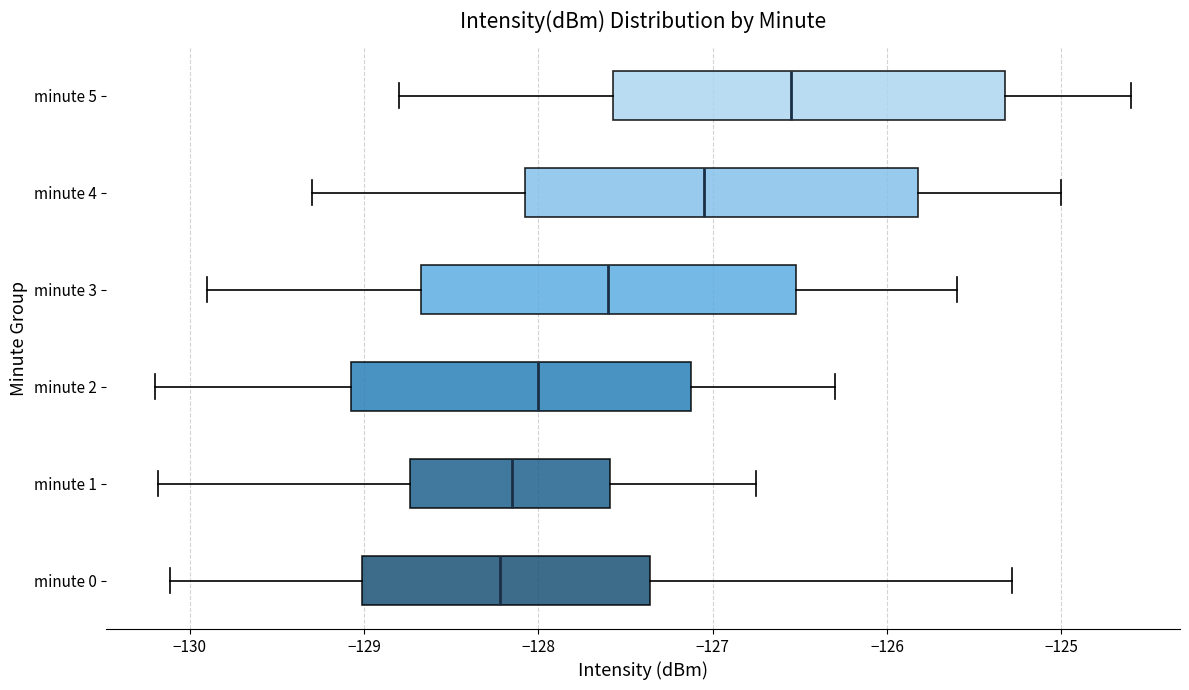

Reading bottom to top, read every box against the x-axis: the position of its median line, the range the box covers, and the ends of its whiskers. The values are not printed on the chart, so give them approximately, as read against the axis.

minute 0: median -128.2, box -129.0 to -127.4, whiskers -130.1 to -125.3
minute 1: median -128.2, box -128.7 to -127.6, whiskers -130.2 to -126.7
minute 2: median -128.0, box -129.1 to -127.1, whiskers -130.2 to -126.3
minute 3: median -127.6, box -128.7 to -126.5, whiskers -129.9 to -125.6
minute 4: median -127.0, box -128.1 to -125.8, whiskers -129.3 to -125.0
minute 5: median -126.5, box -127.6 to -125.3, whiskers -128.8 to -124.6